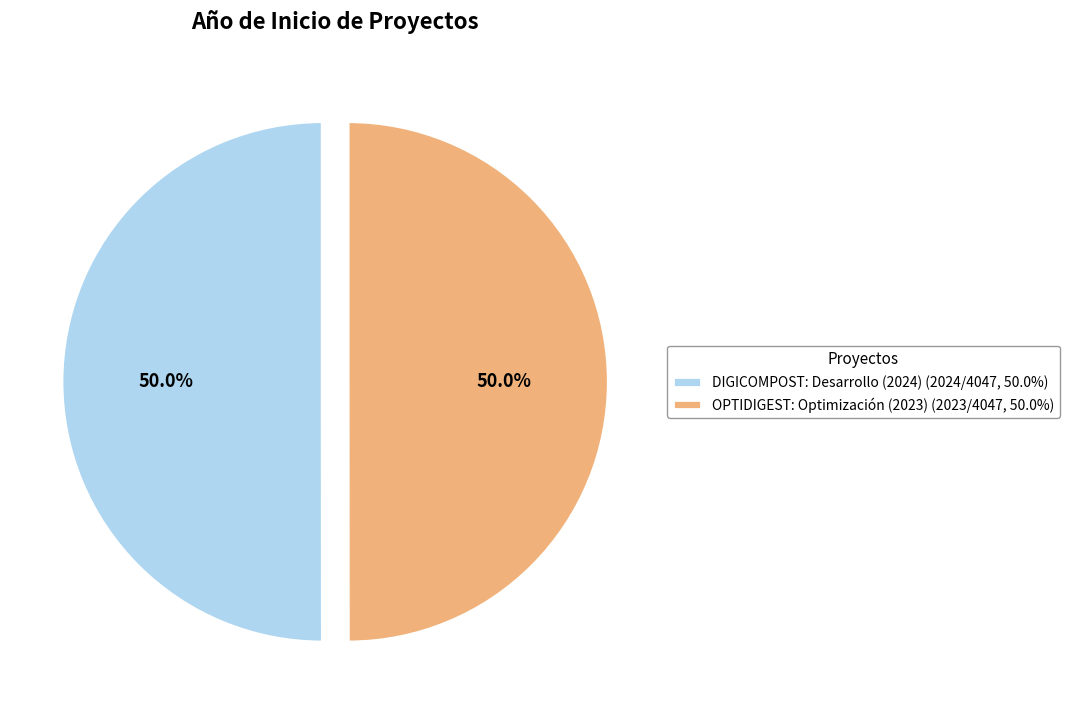

What is the ratio of the value at DIGICOMPOST: Desarrollo (2024) (2024/4047, 50.0%) to the value at OPTIDIGEST: Optimización (2023) (2023/4047, 50.0%)?

1.0